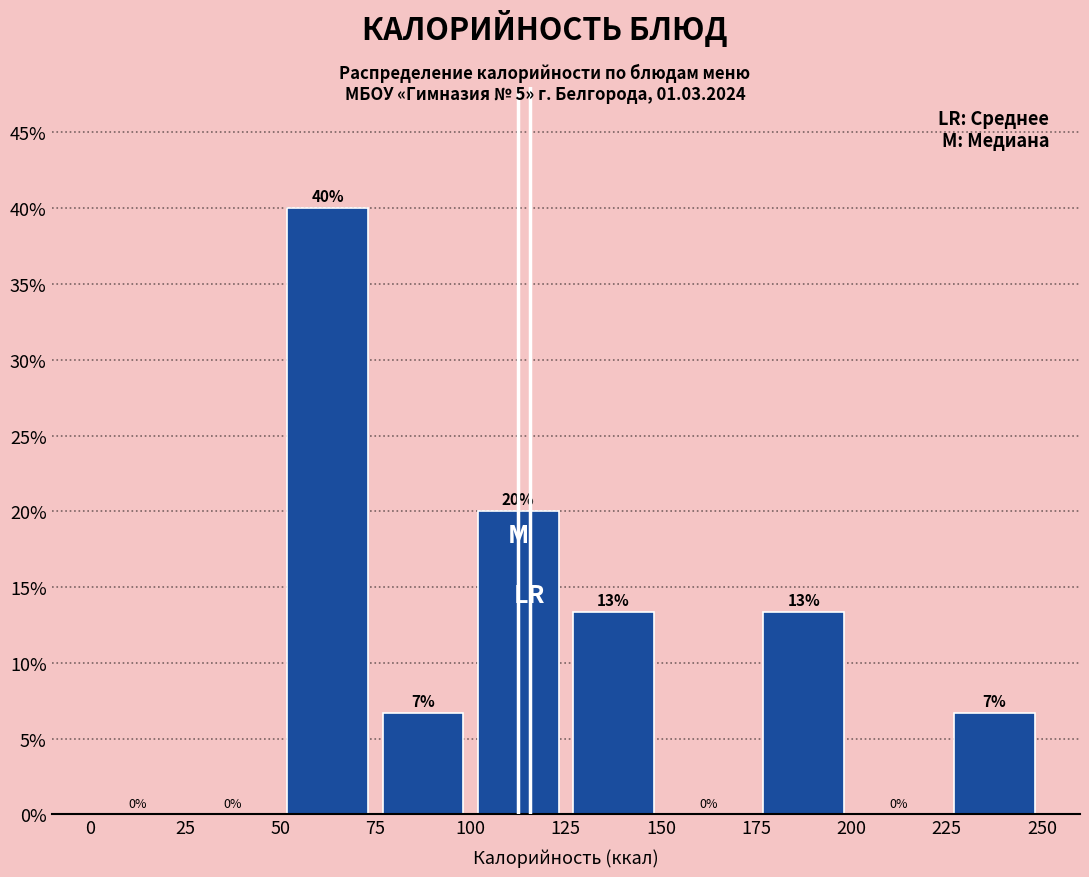

Over which range of the x-axis is the bar tallest?

50 to 75